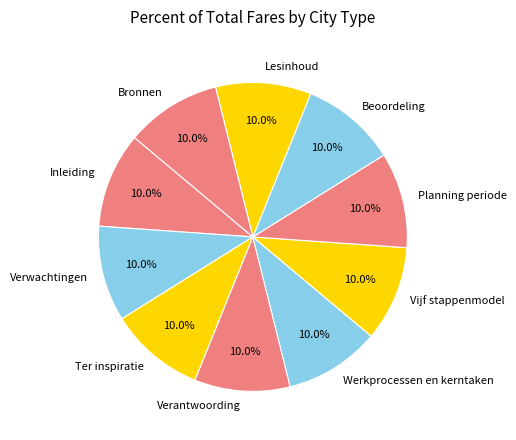

Does Werkprocessen en kerntaken account for over 50% of the chart?

No